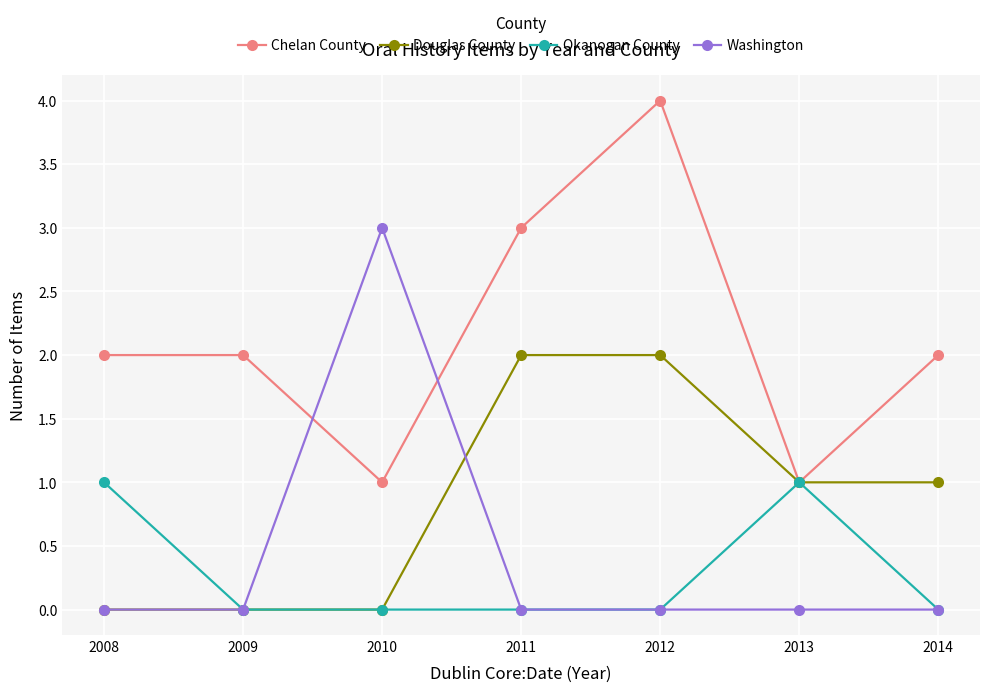

Rank the series by their maximum value, from lowest to highest.

Okanogan County, Douglas County, Washington, Chelan County